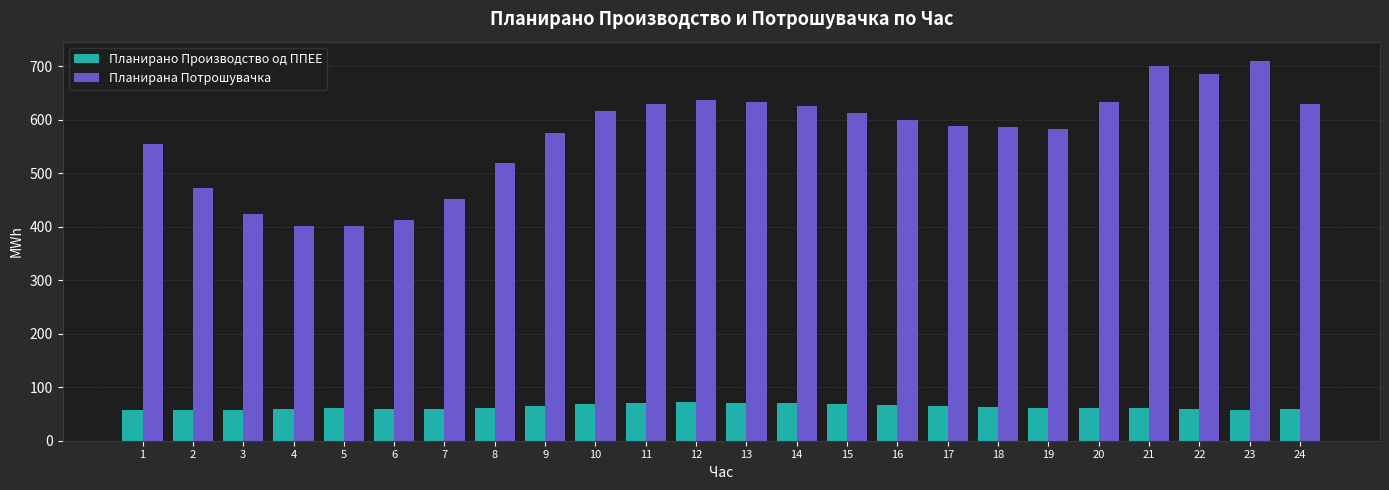

What is the minimum value for Планирана Потрошувачка?

401.1